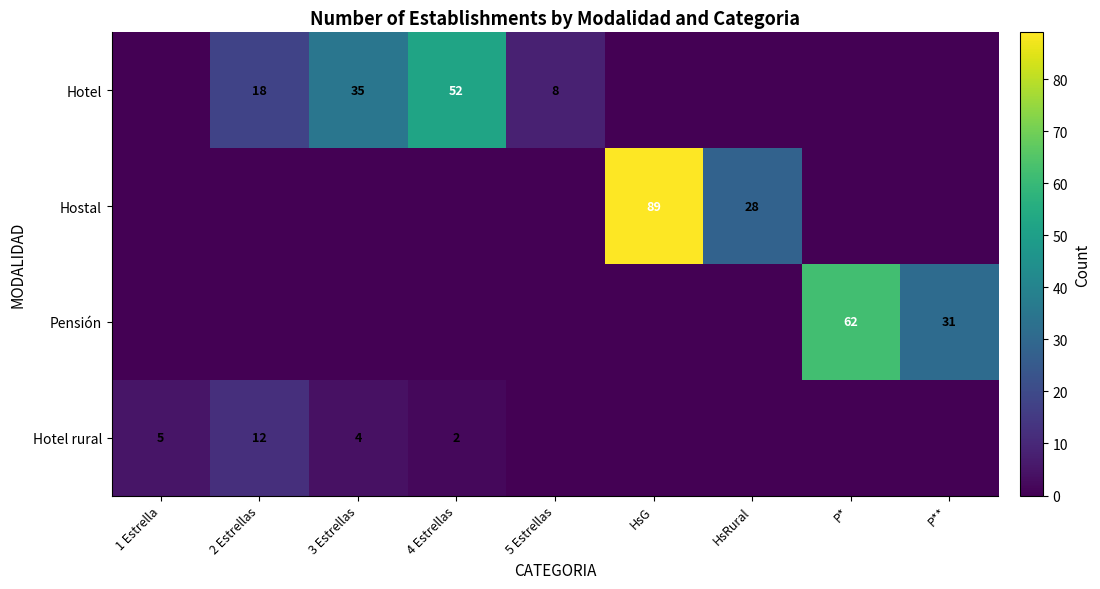

At how many categories does at least one series exceed 22?

6